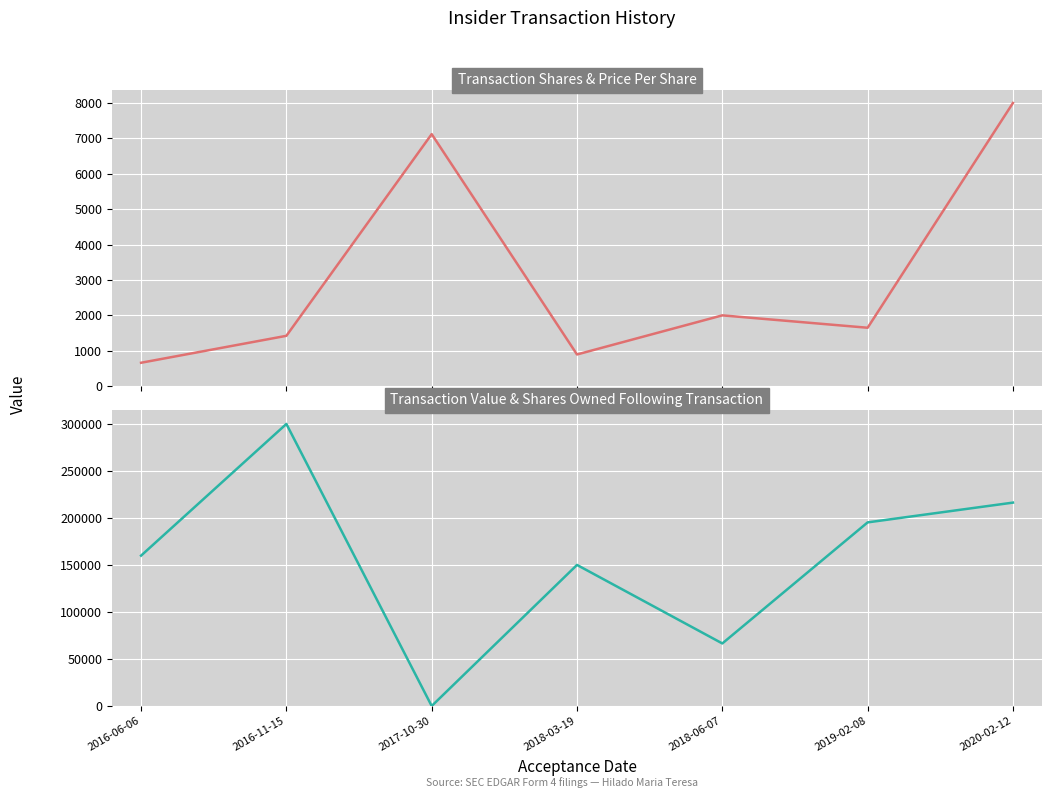

List the series in order of their overall mean, lowest first.

transactionShares, transactionValue